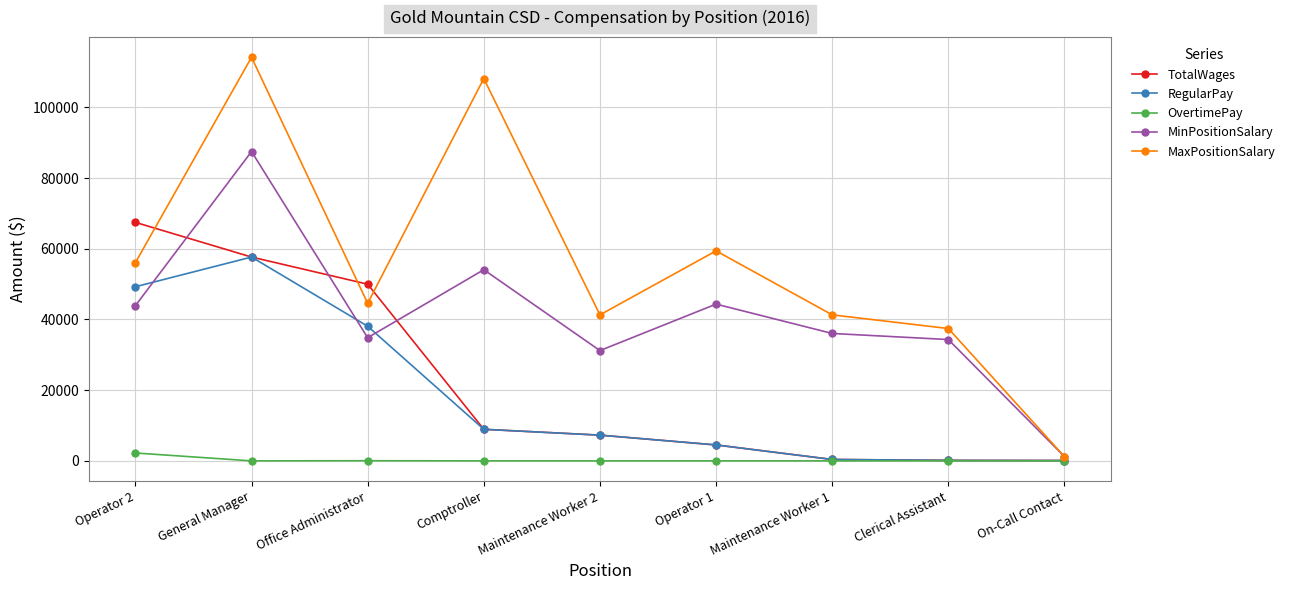

What is the label of the 2nd point from the left?

General Manager